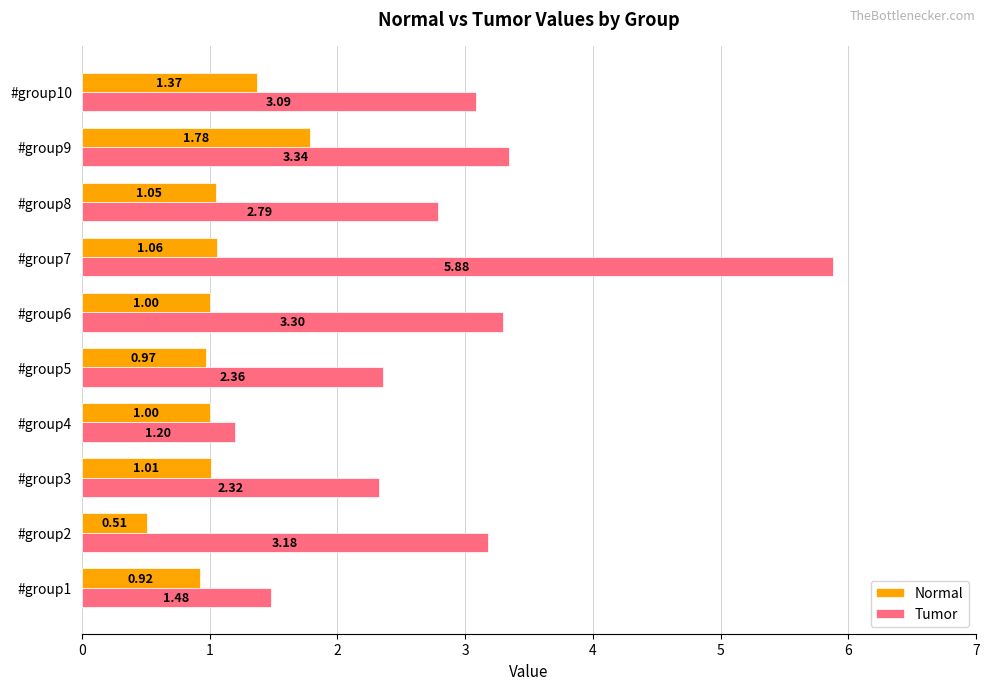

Is the value of Tumor at #group8 greater than the value of Normal at #group9?

Yes